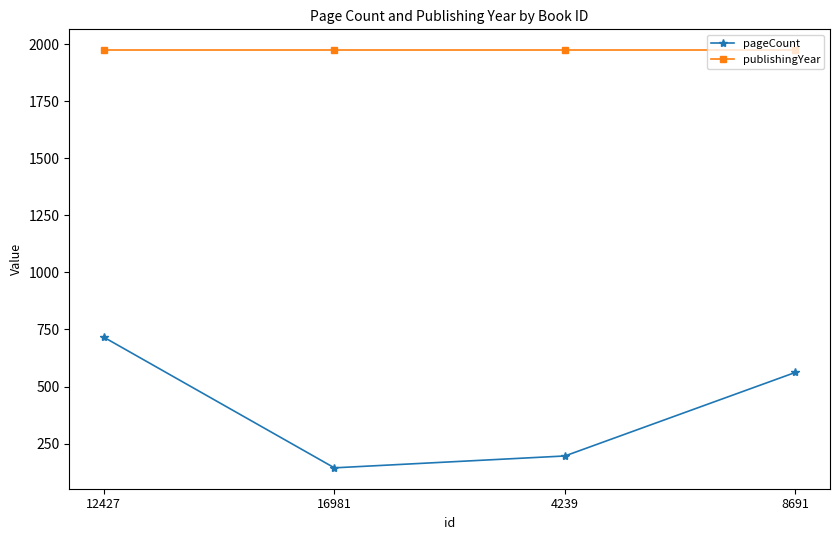

Rank the series by their maximum value, from highest to lowest.

publishingYear, pageCount